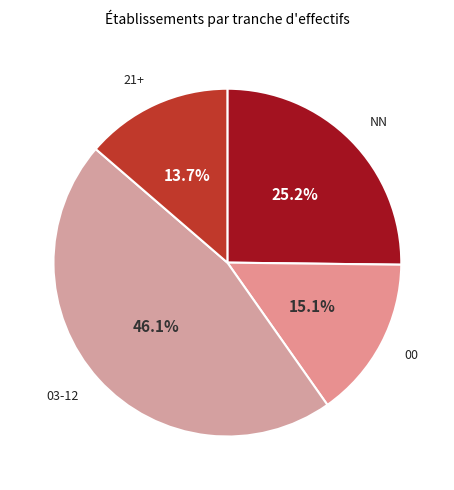

Is there any slice that represents more than half of the pie?

No